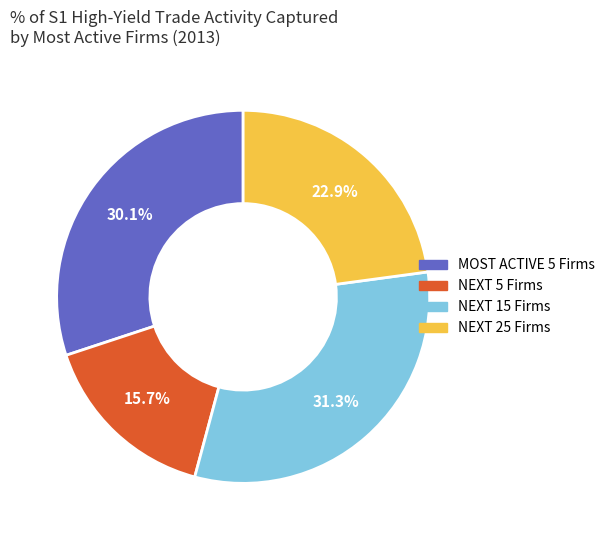

Is there any slice that represents more than half of the pie?

No